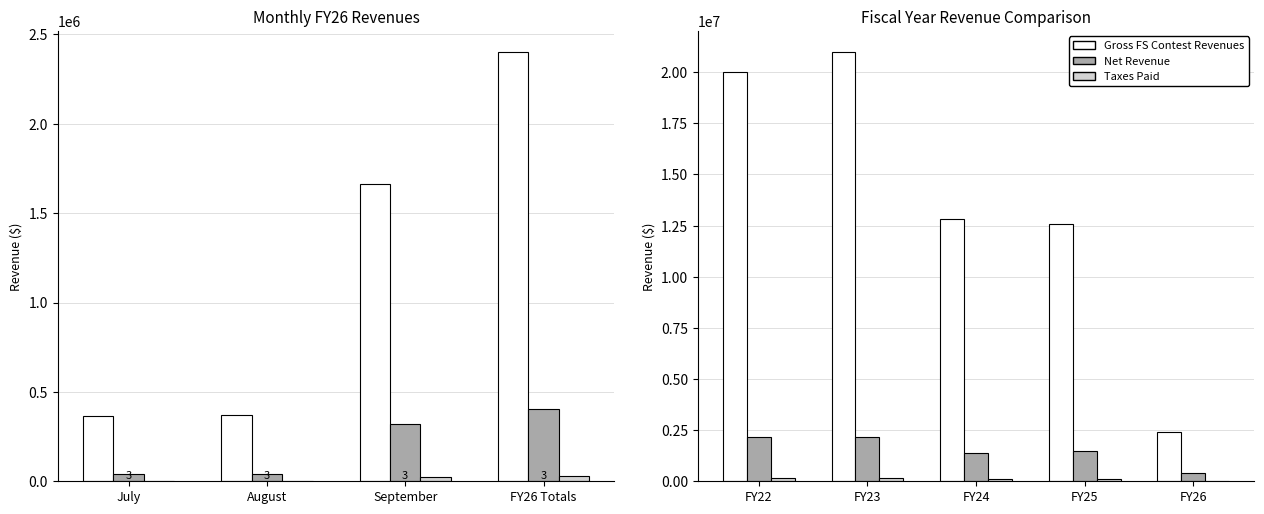

Is the value of Gross FS Contest Revenues at FY22 greater than the value of Taxes Paid at FY25?

Yes